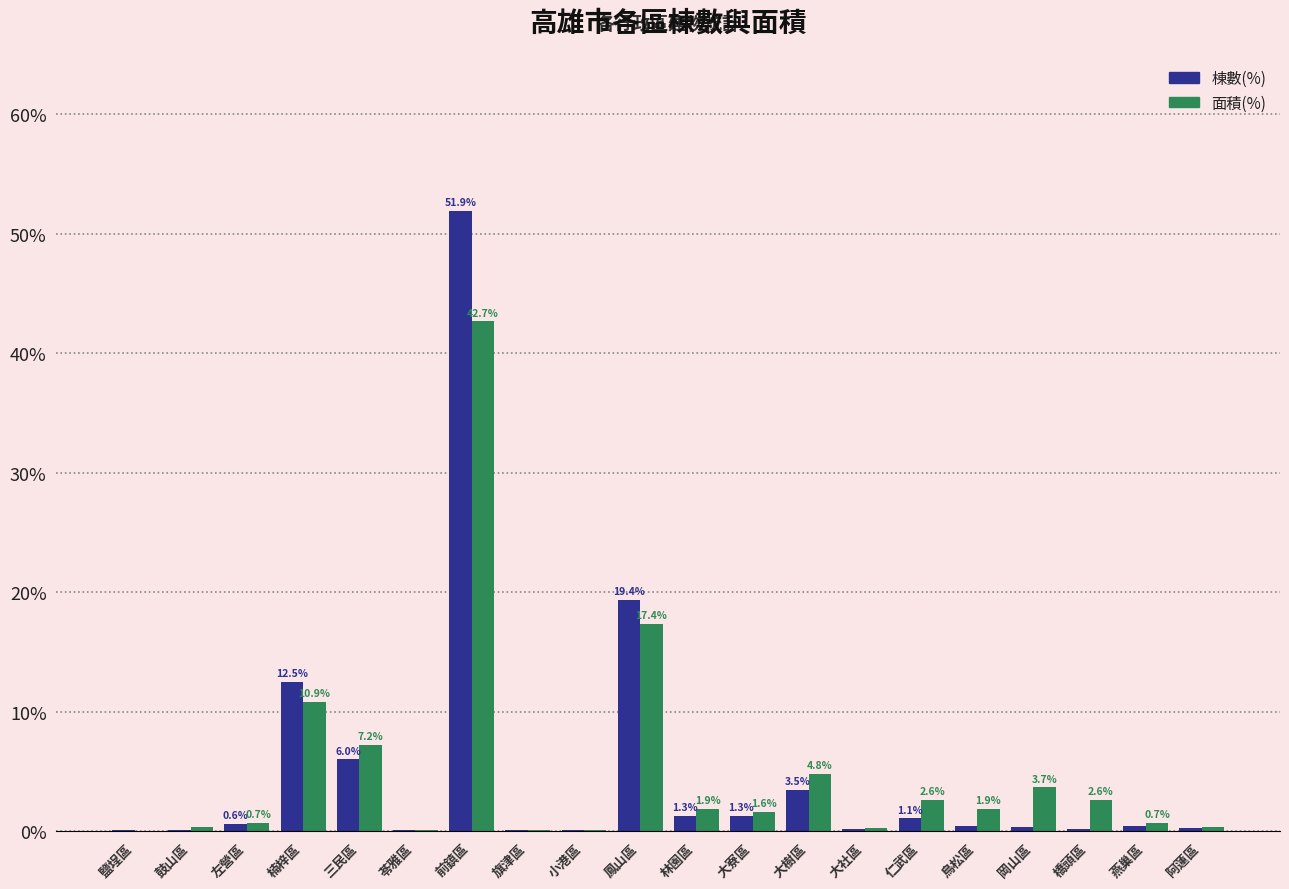

Which series changed the most between 鼓山區 and 岡山區?

面積(%)